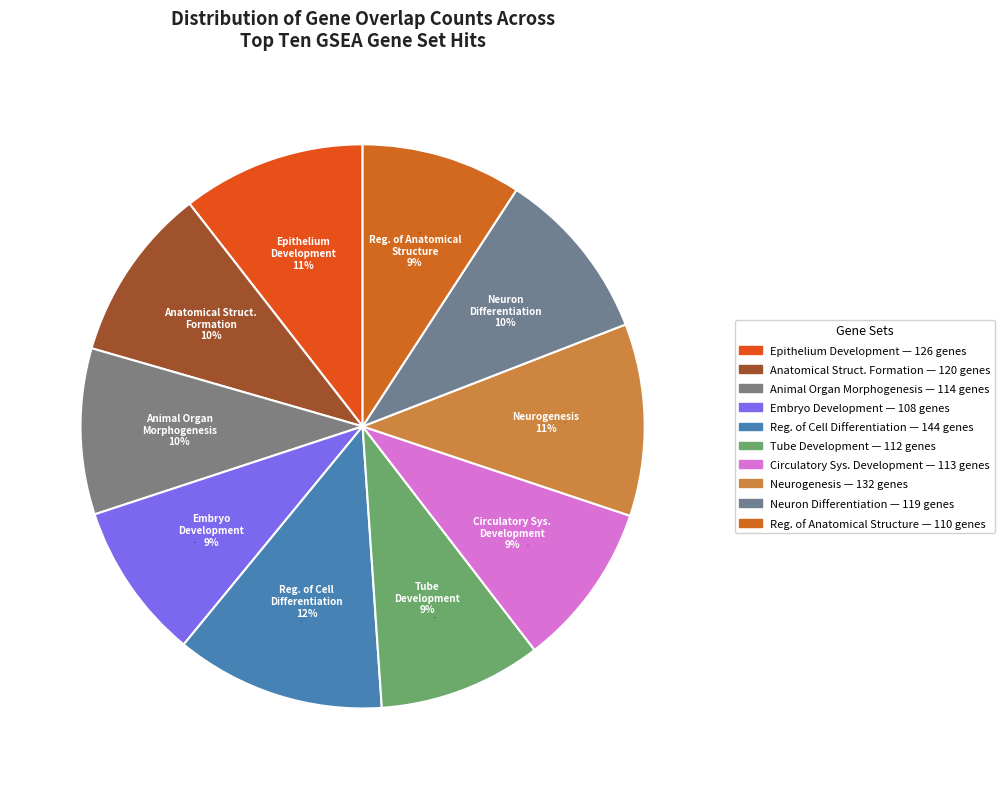

Which category has the smallest portion of the pie?

GO_EMBRYO_DEVELOPMENT